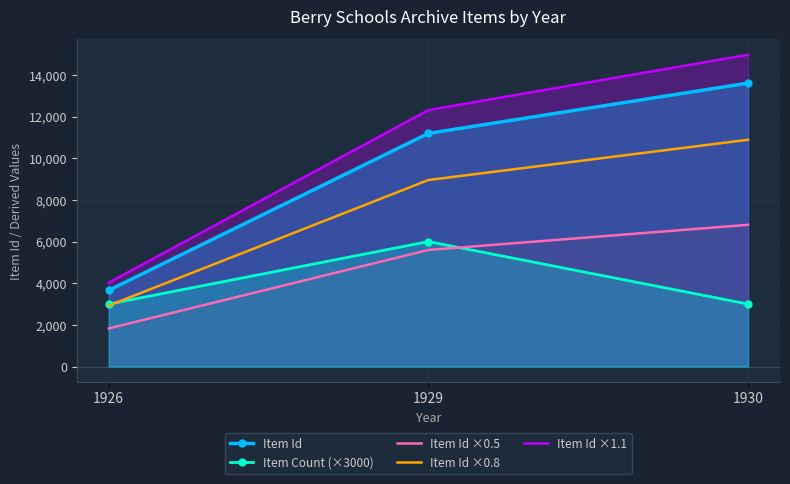

The Item Id ×0.8 series shows 16753.9 at 1930. True or false?

False